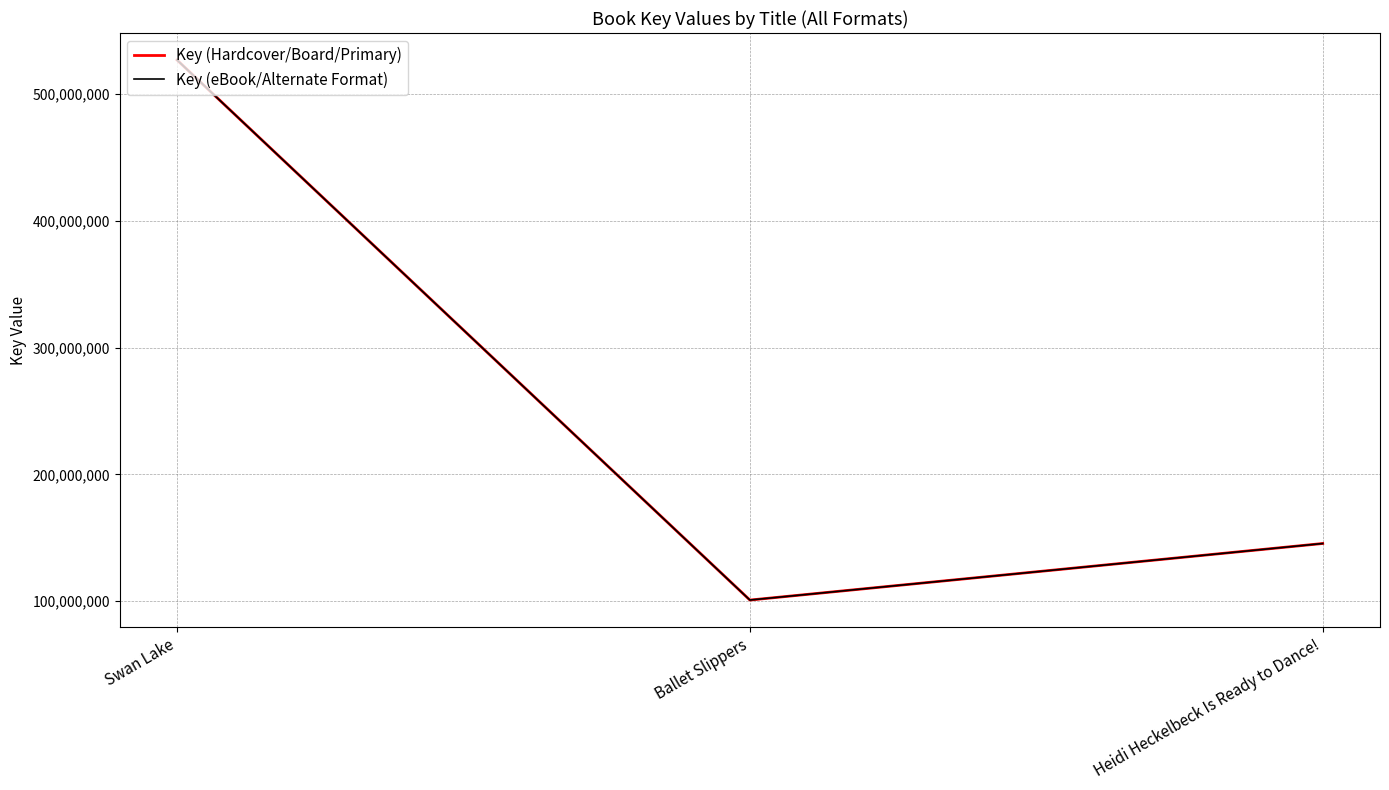

Does the chart display data point markers on the line(s)?

No